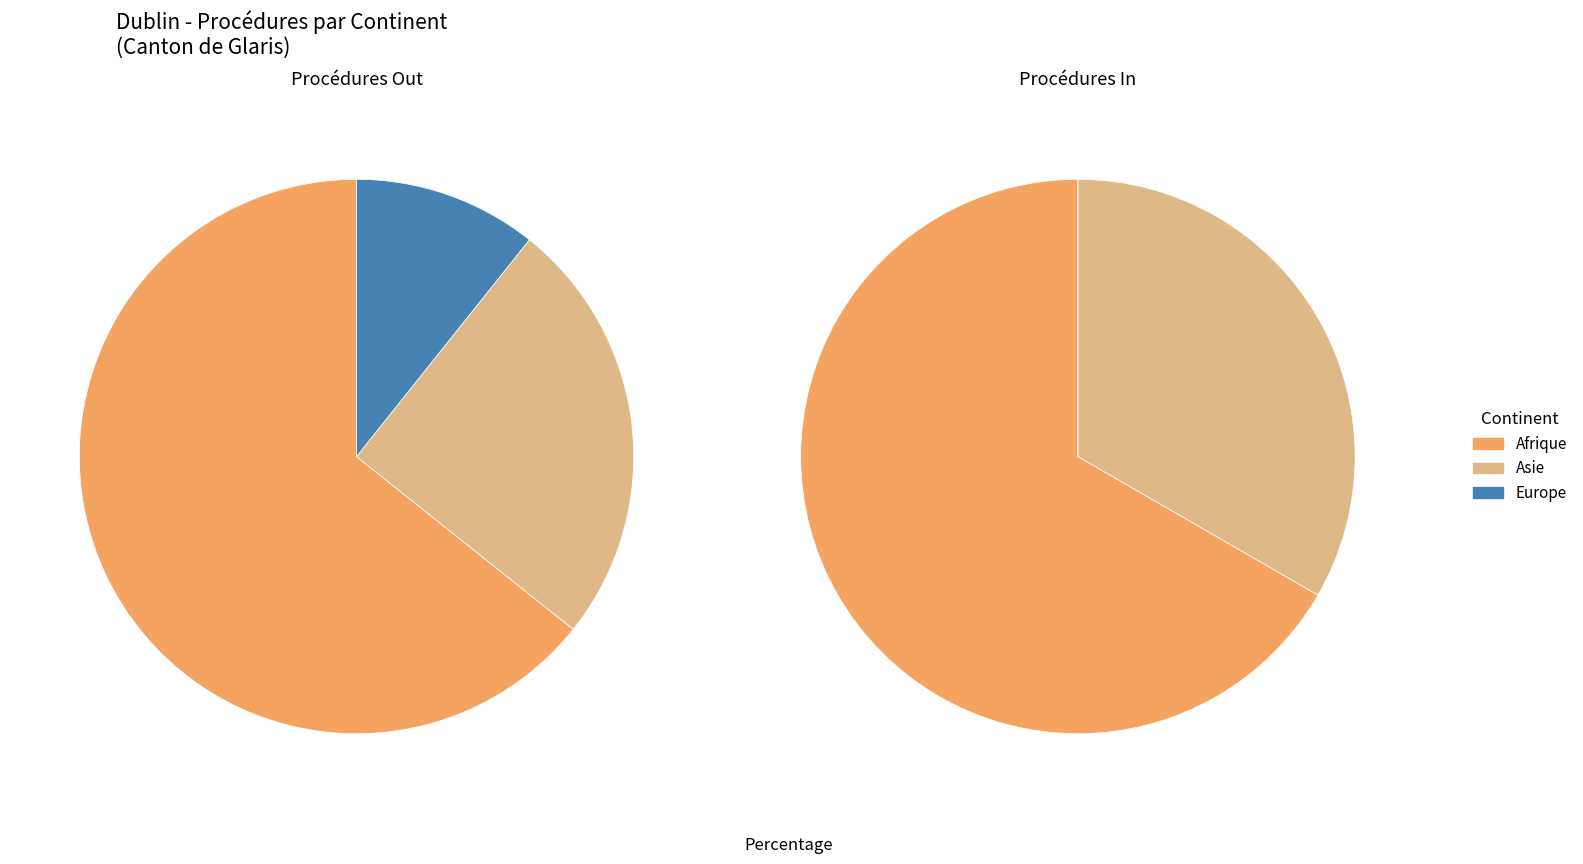

Count the number of slices in the pie.

3